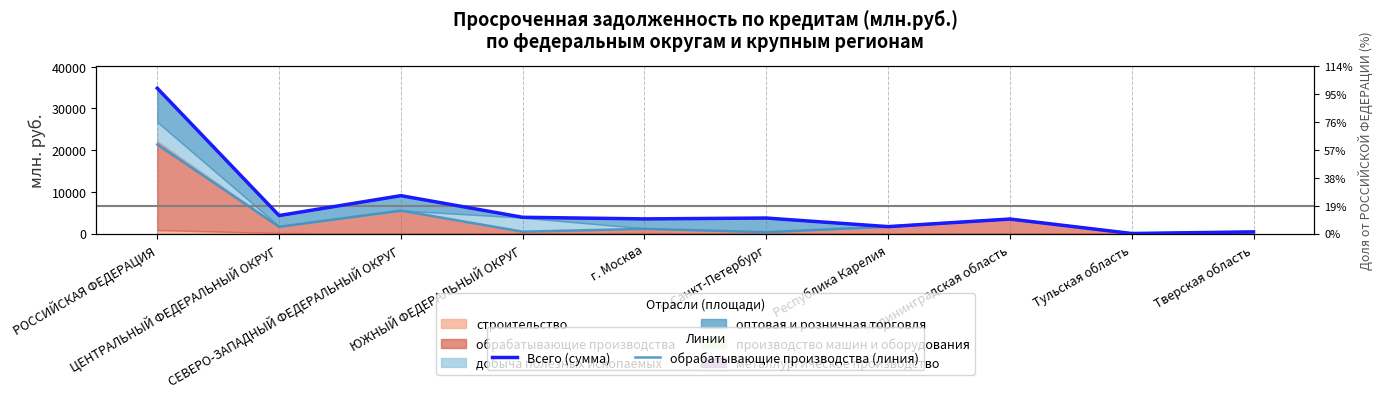

What is the label of the 4th point from the left?

ЮЖНЫЙ ФЕДЕРАЛЬНЫЙ ОКРУГ